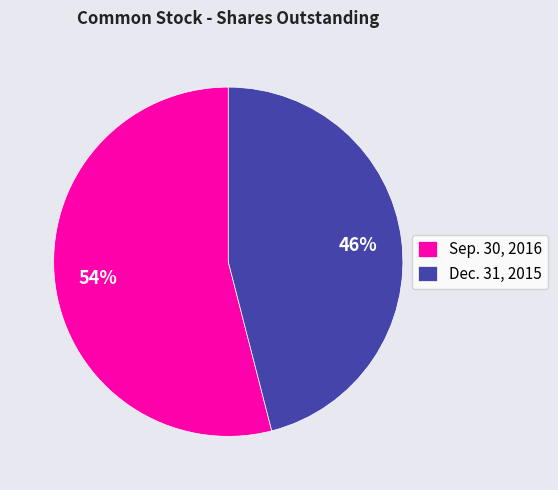

Which category has the smallest portion of the pie?

Dec. 31, 2015